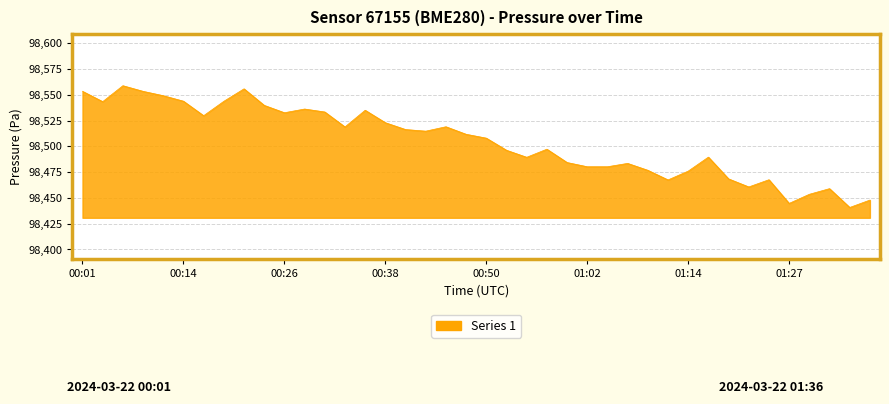

What is the minimum value shown in the chart?

98440.8